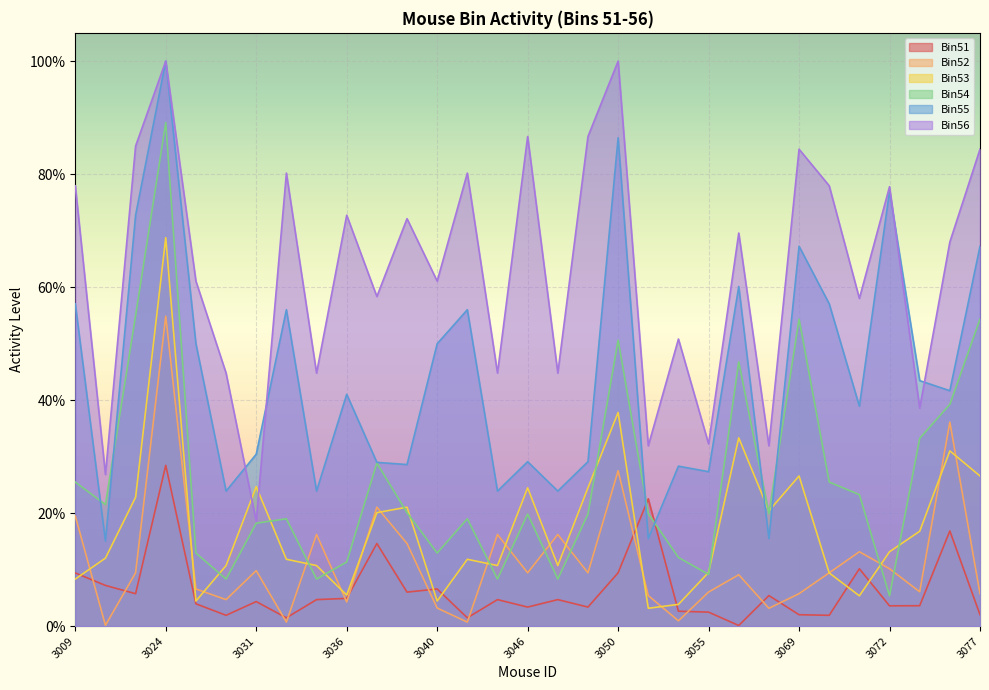

Between 3028 and 3021, which is larger?

3021